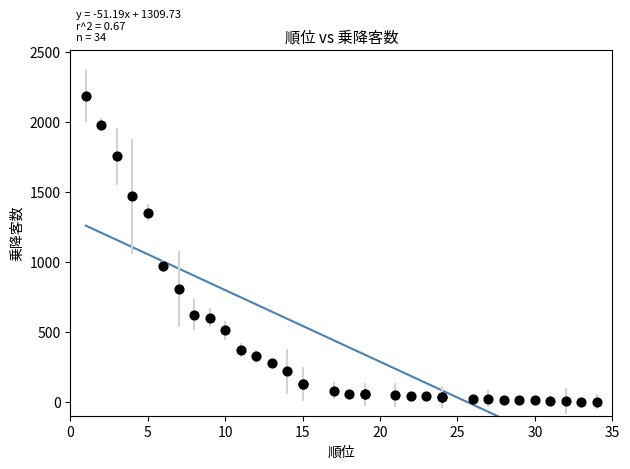

What Y value in the scatter plot is closest to 1094?

970